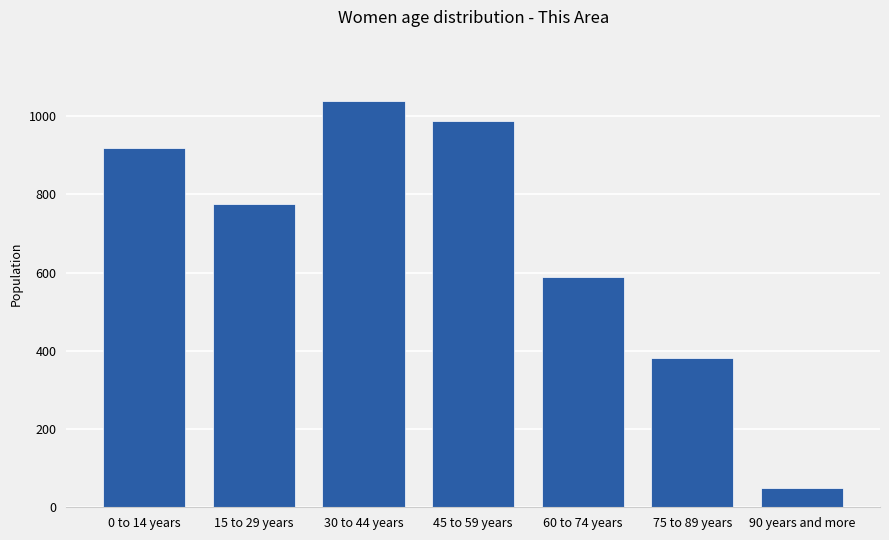

Reading left to right, list all the values displayed in this chart.

920	776	1040	989	588	381	50